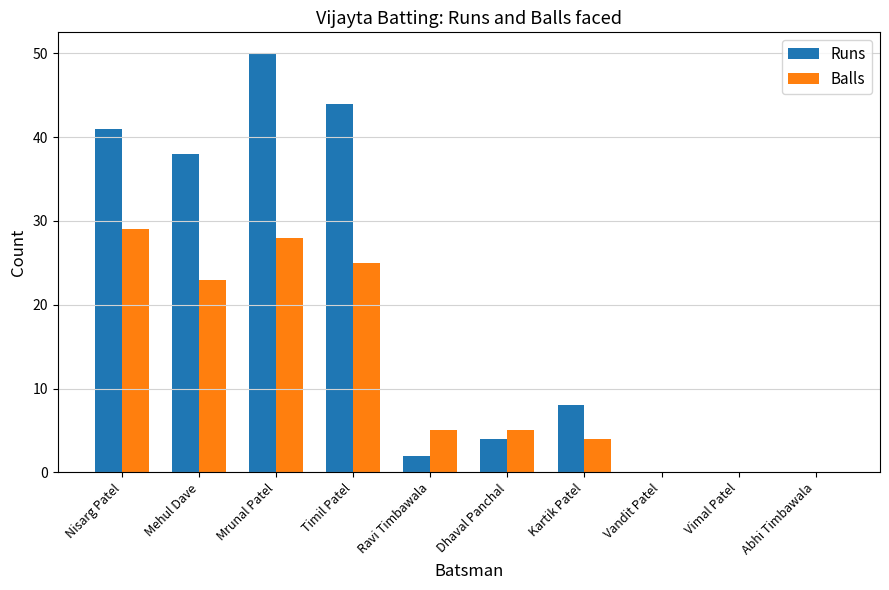

What is the total value across all series at Dhaval Panchal?

9